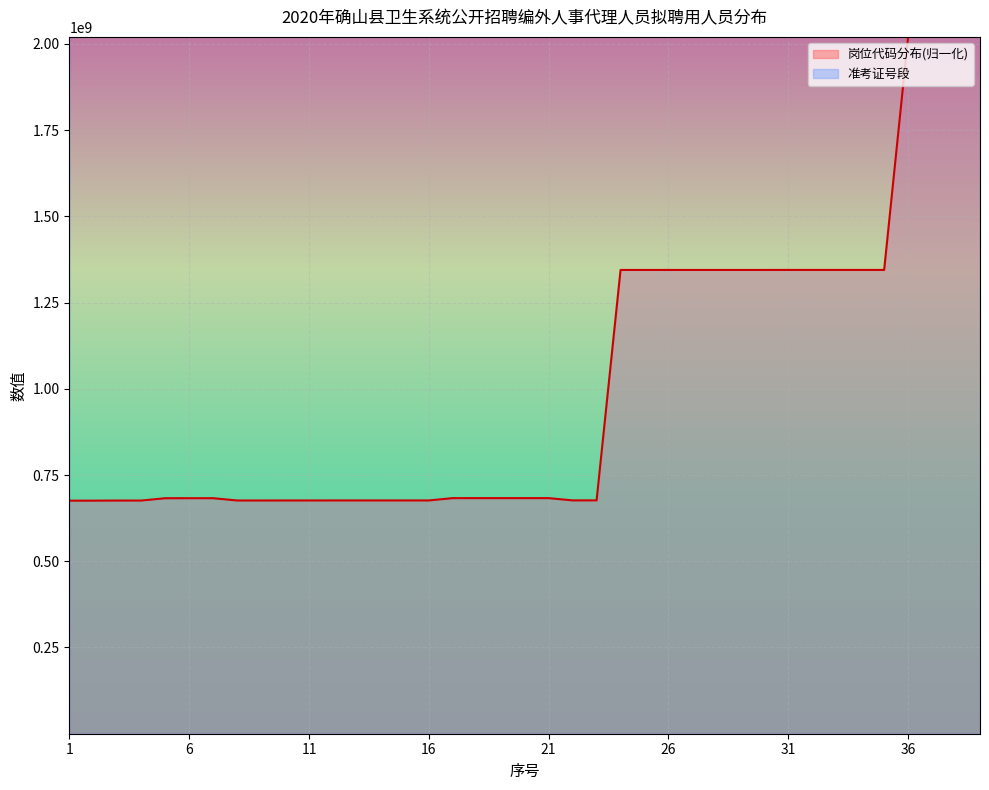

Which series has the largest total across all categories?

准考证号段